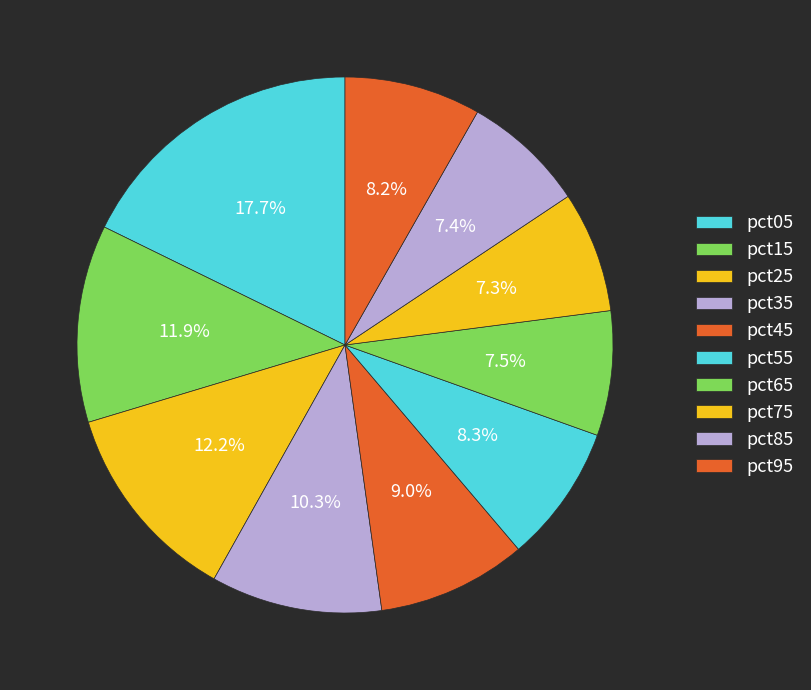

How much of the chart is everything except pct15?

88.1%